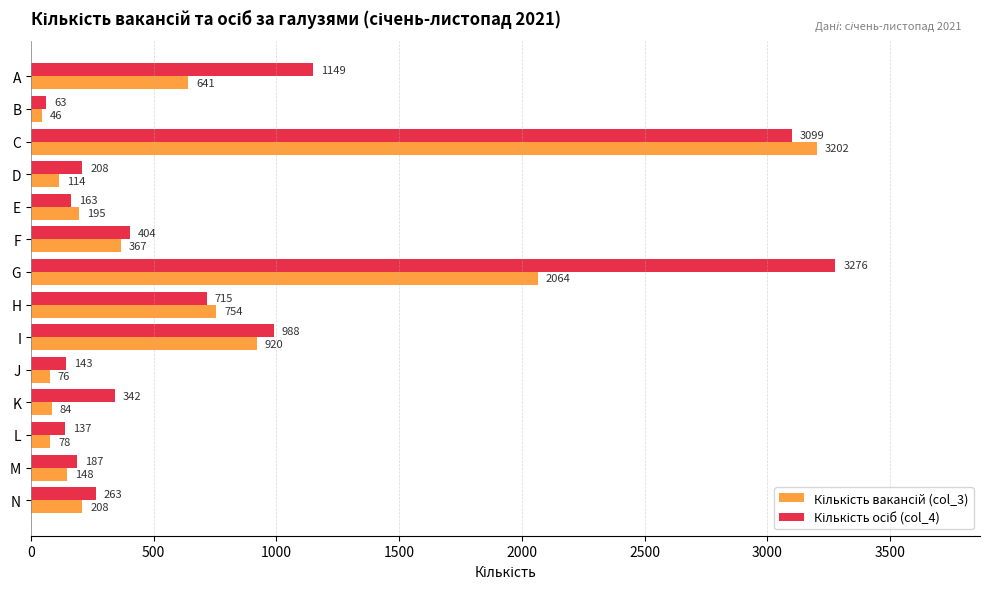

What is the spread (max minus min) of values at D?

94